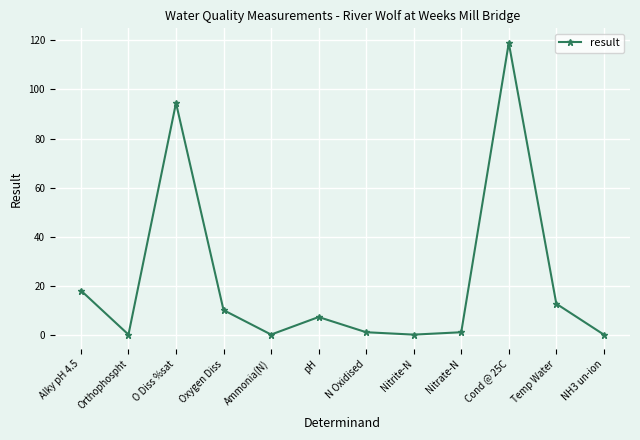

At which label does the data first exceed 7?

Alky pH 4.5